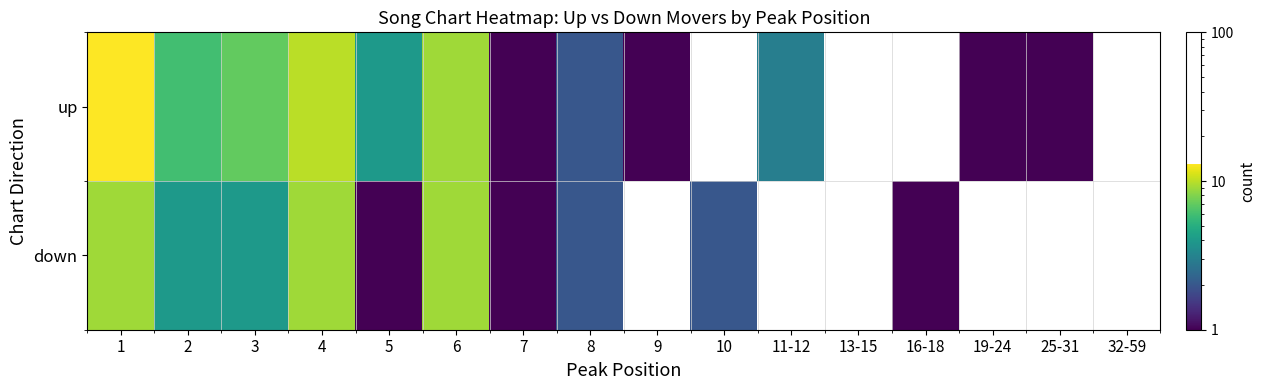

Where is up nearest to the value 7?

3